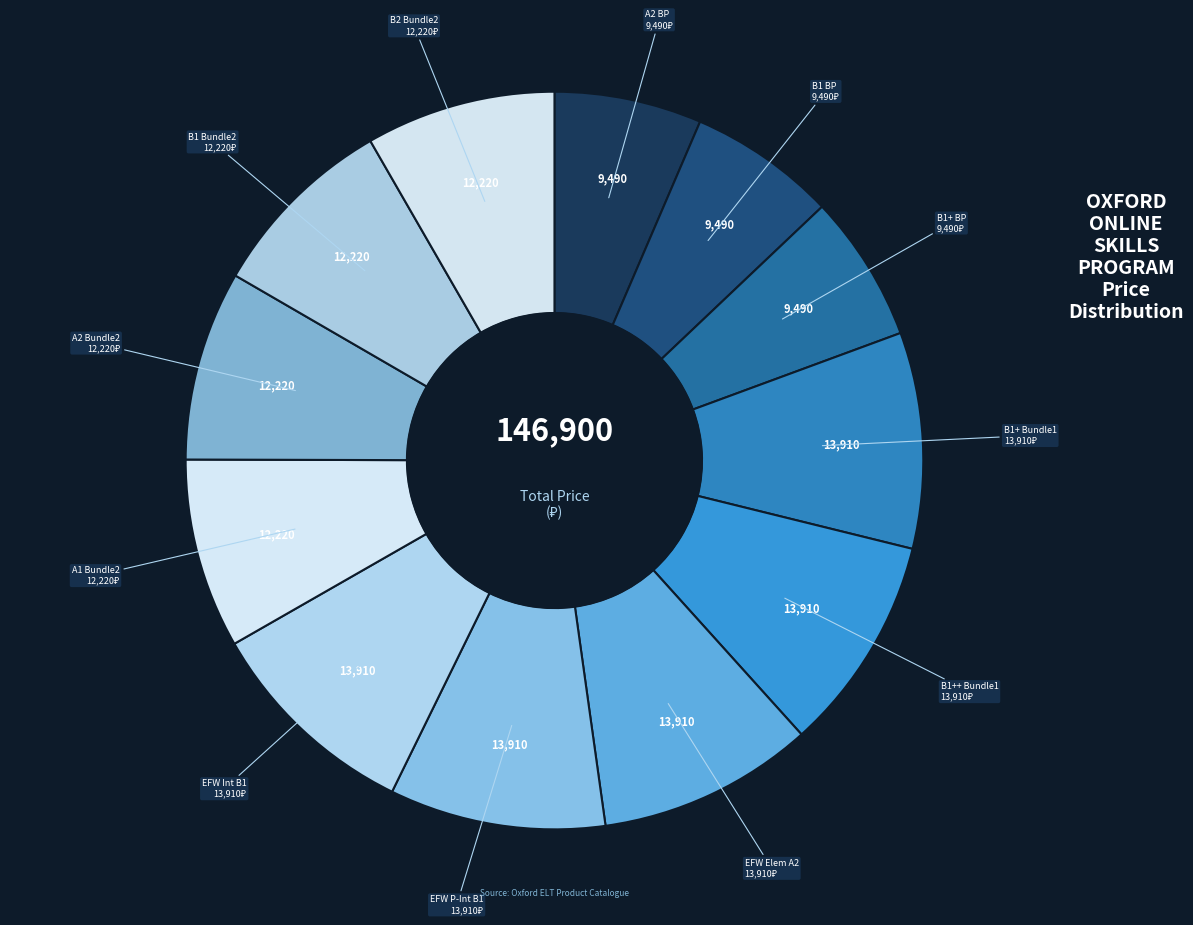

Is B1++ Bundle1 the majority of the pie?

No